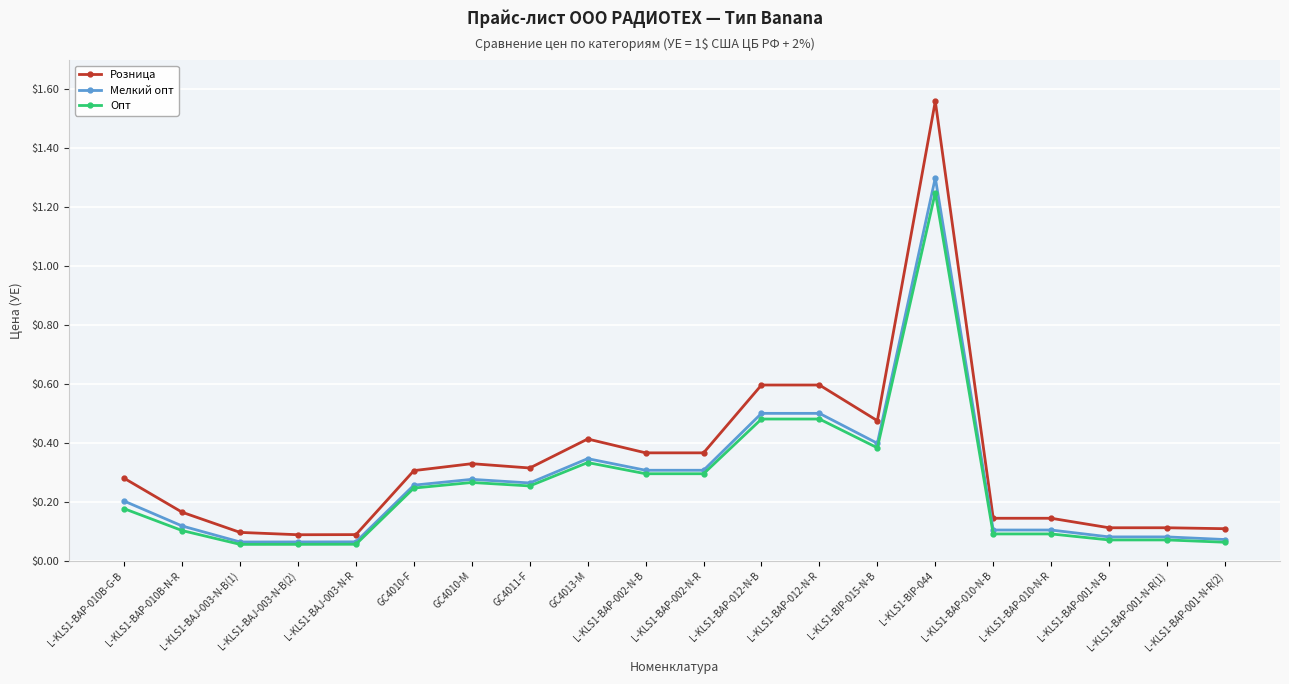

How many categories are shown in the chart?

20